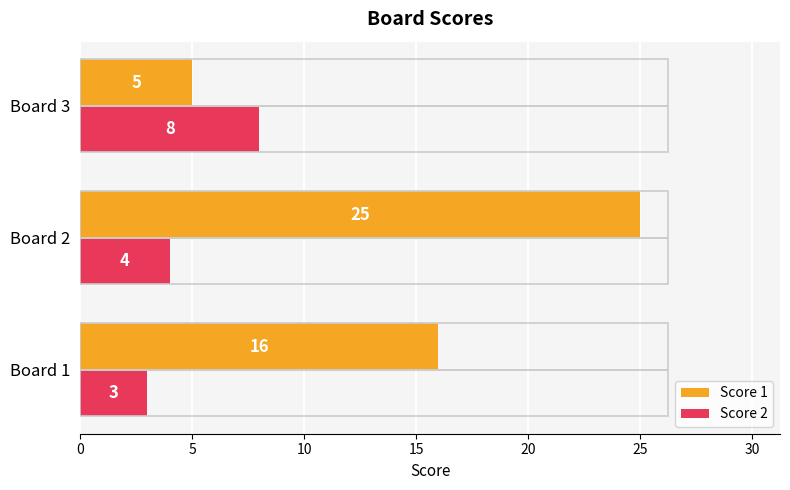

Rank the categories by Score 1 value from lowest to highest.

Board 3, Board 1, Board 2